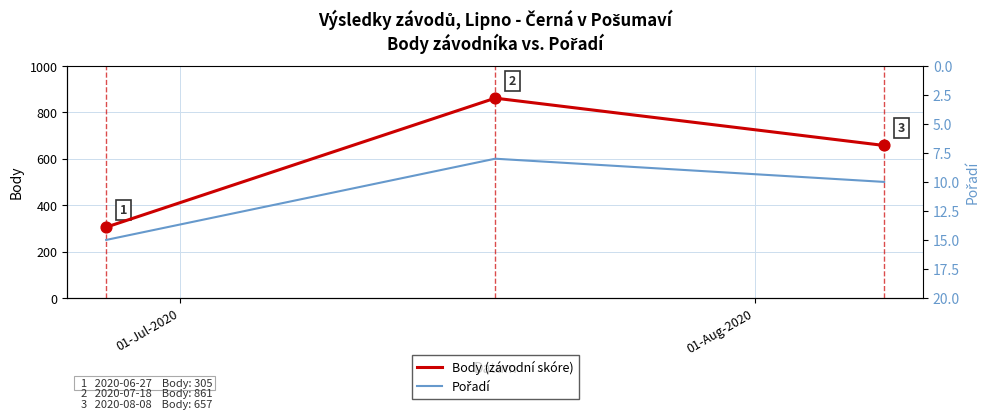

What is the minimum value for Body (závodní skóre)?

305